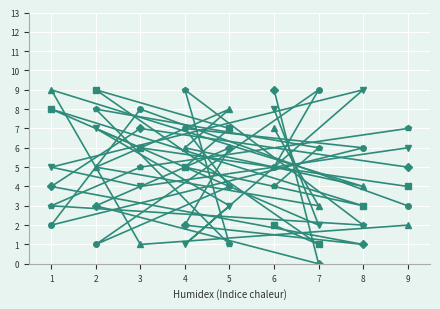

At how many categories does at least one series exceed 4?

9